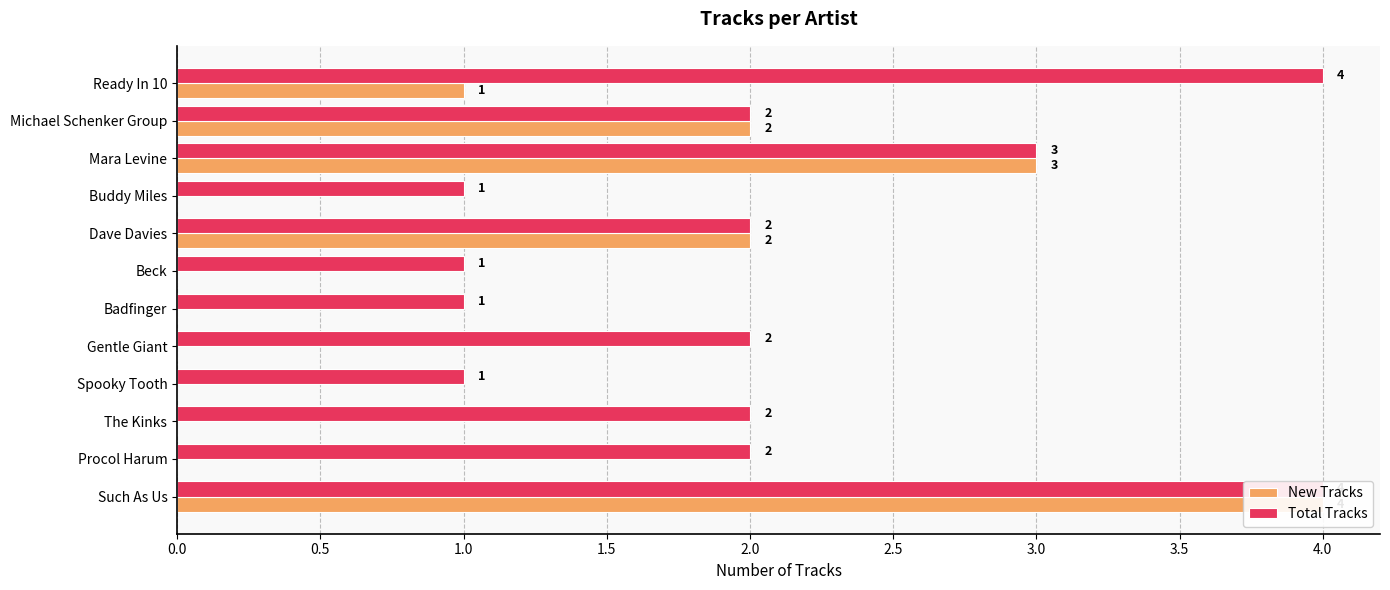

Are the bars grouped side by side (vs. stacked)?

Yes